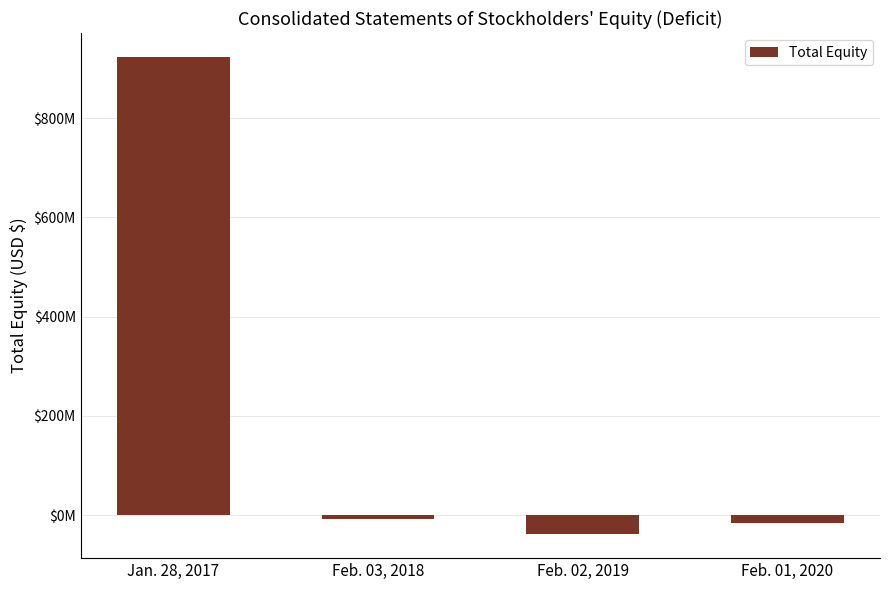

Reading left to right, extract all data points from this chart.

923829000	-8155000	-38690000	-15168000